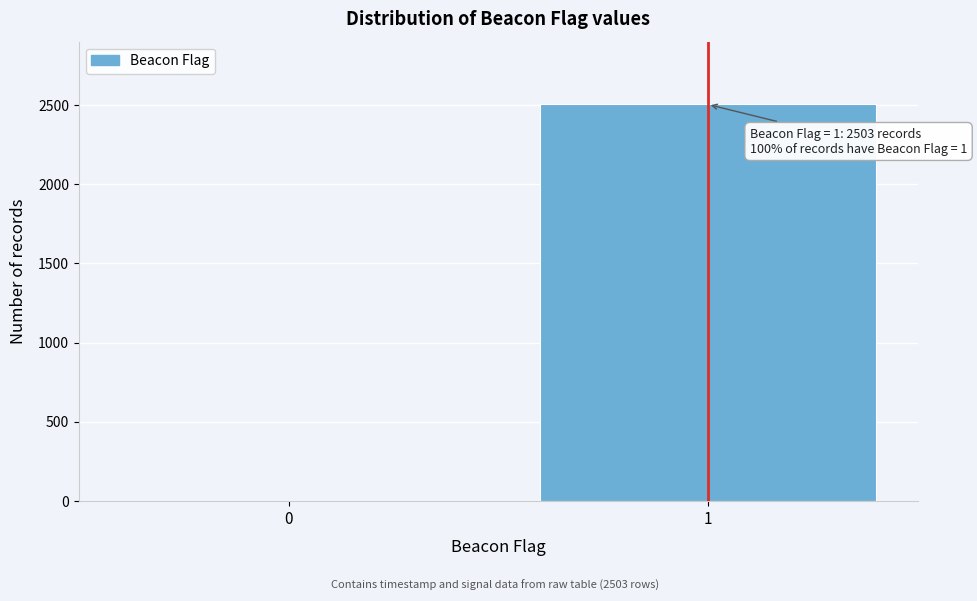

Reading right to left, transcribe all the data shown in this chart.

1=2503	0=0